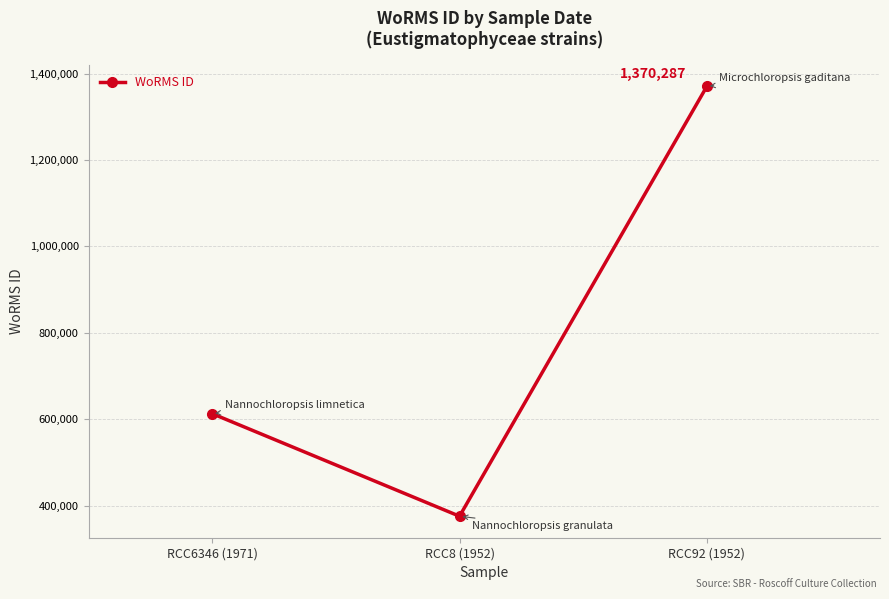

Count the values in the range 375856 to 1370287.

3